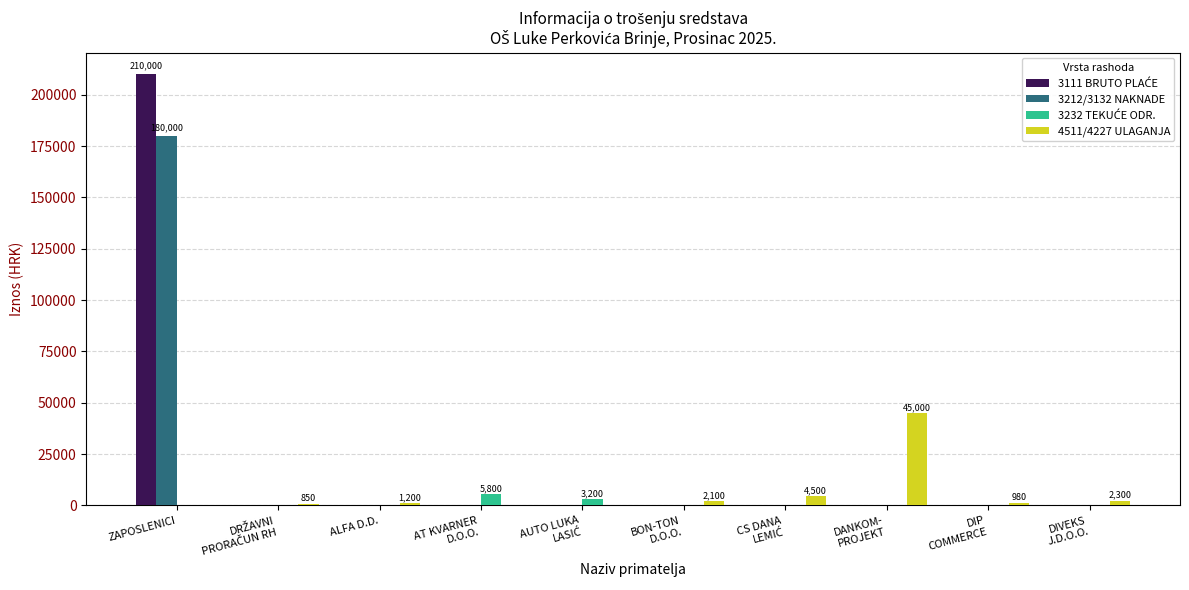

What is the maximum value shown in the chart?

210000